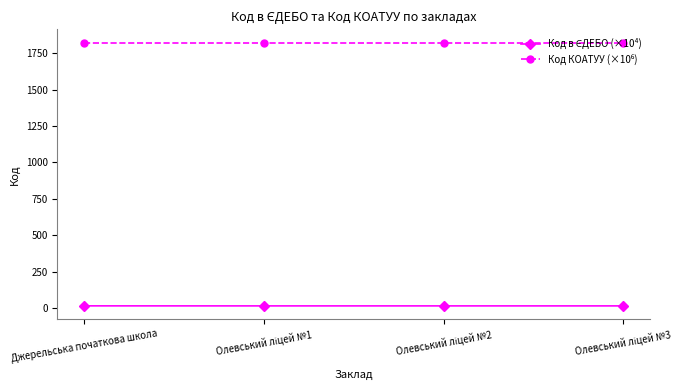

Does the chart have visible grid lines?

No